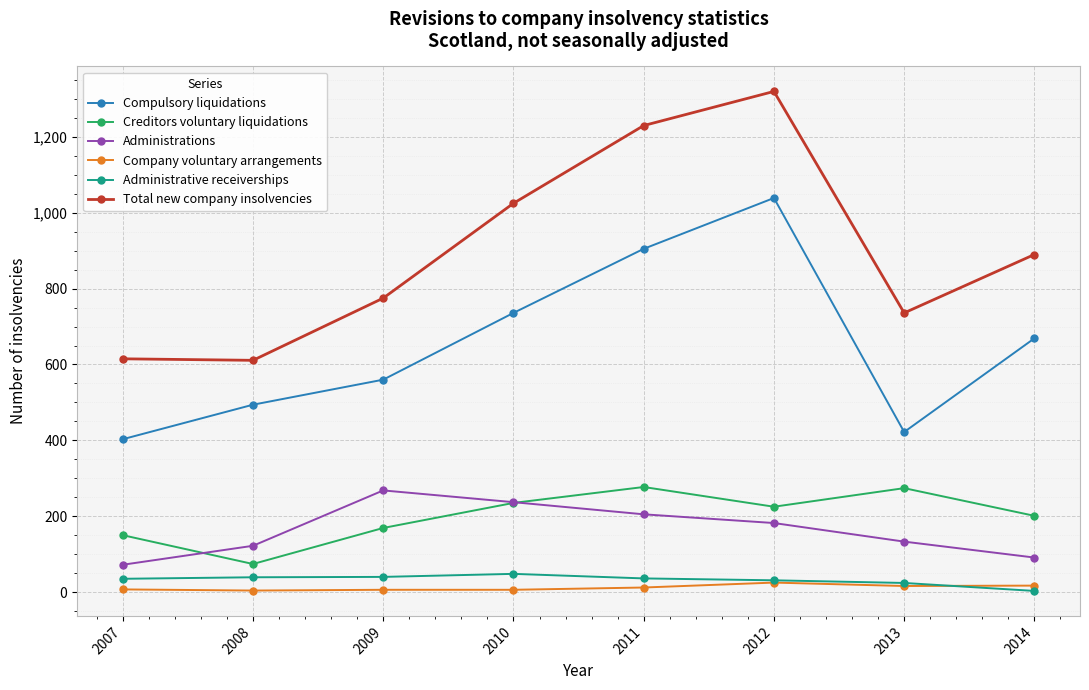

True or false: Total new company insolvencies and Administrations intersect in this chart.

False